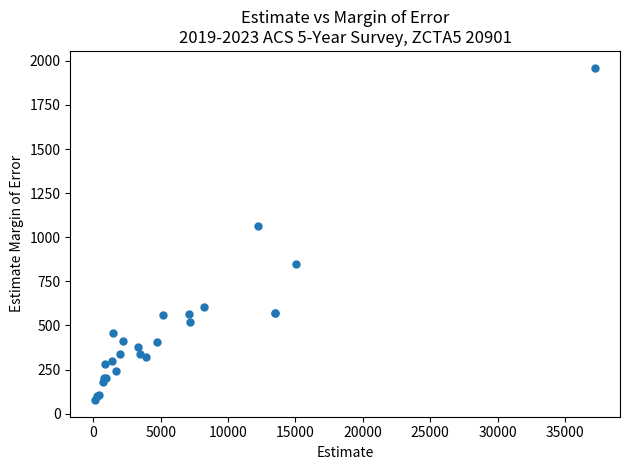

What Y value in the scatter plot is closest to 1019?

1064